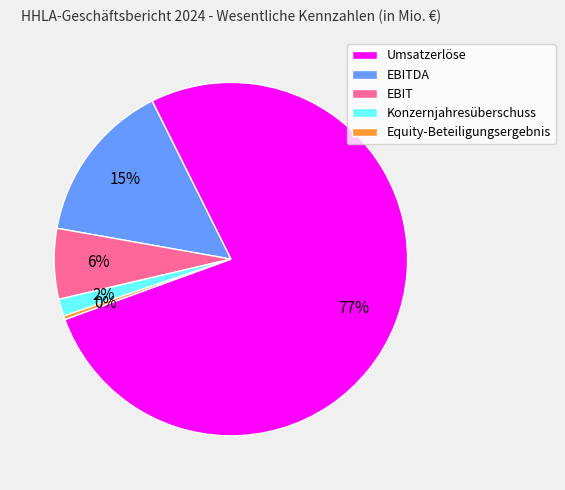

Is the sum of EBITDA and Umsatzerlöse greater than half?

Yes